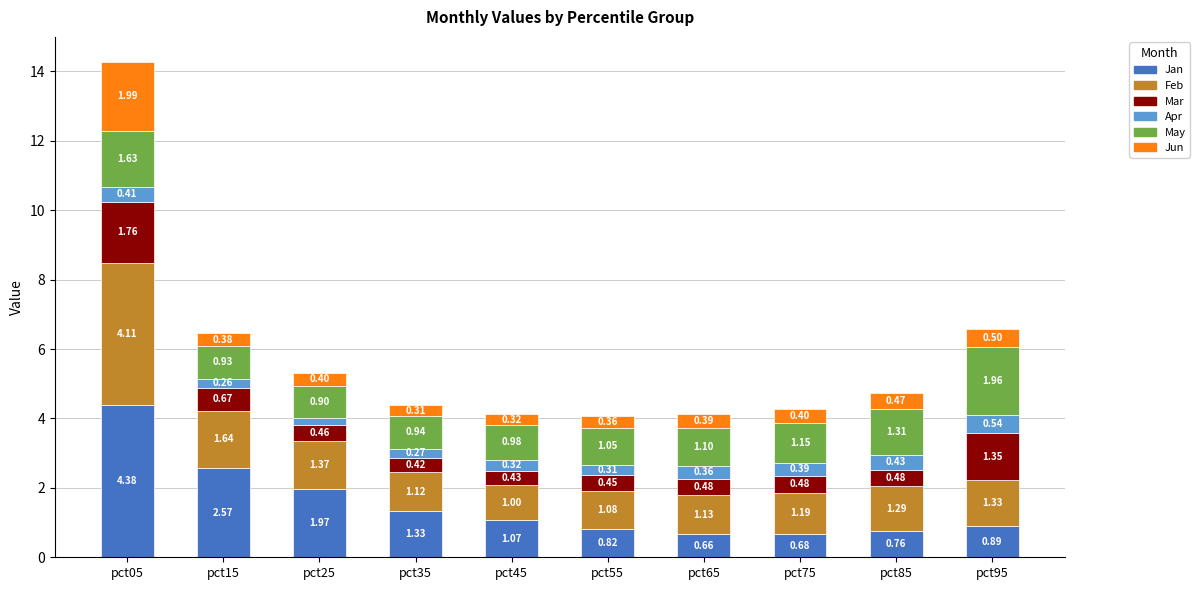

What is the difference between the maximum and minimum values in the Jan series?

3.7